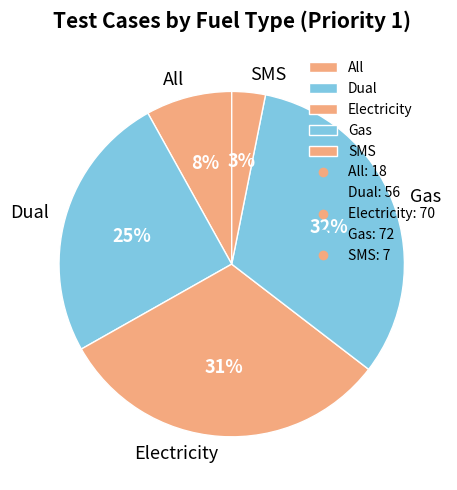

Rank the categories by value from highest to lowest.

Gas, Electricity, Dual, All, SMS